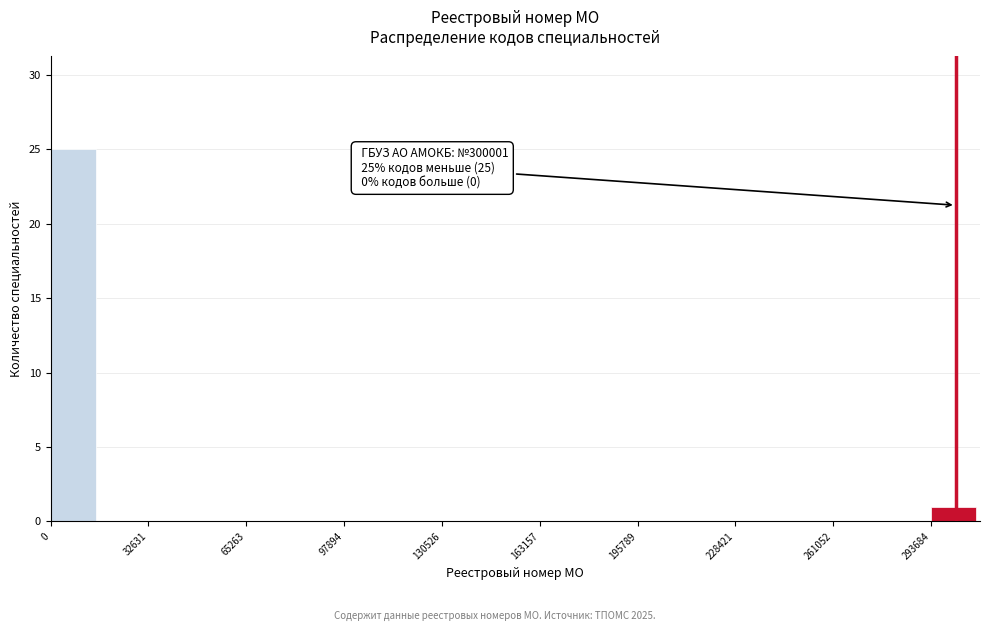

Read against the x-axis, roughly where is the centre of the tallest bar?

10000